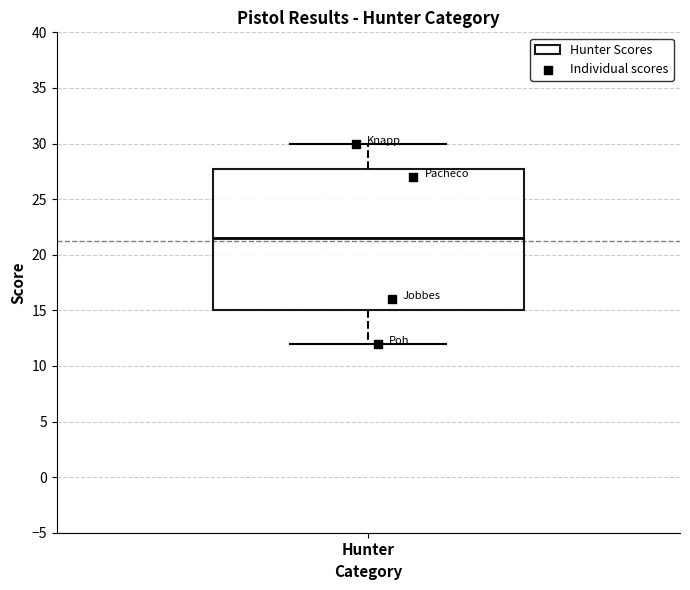

Transcribe this box plot: give where the median line is, the range the box spans, and where the two whiskers end, as read against the y-axis. The values are not printed on the chart, so give them approximately, as read against the axis.

median 21.5, box 15.0 to 28.0, whiskers 12.0 to 30.0